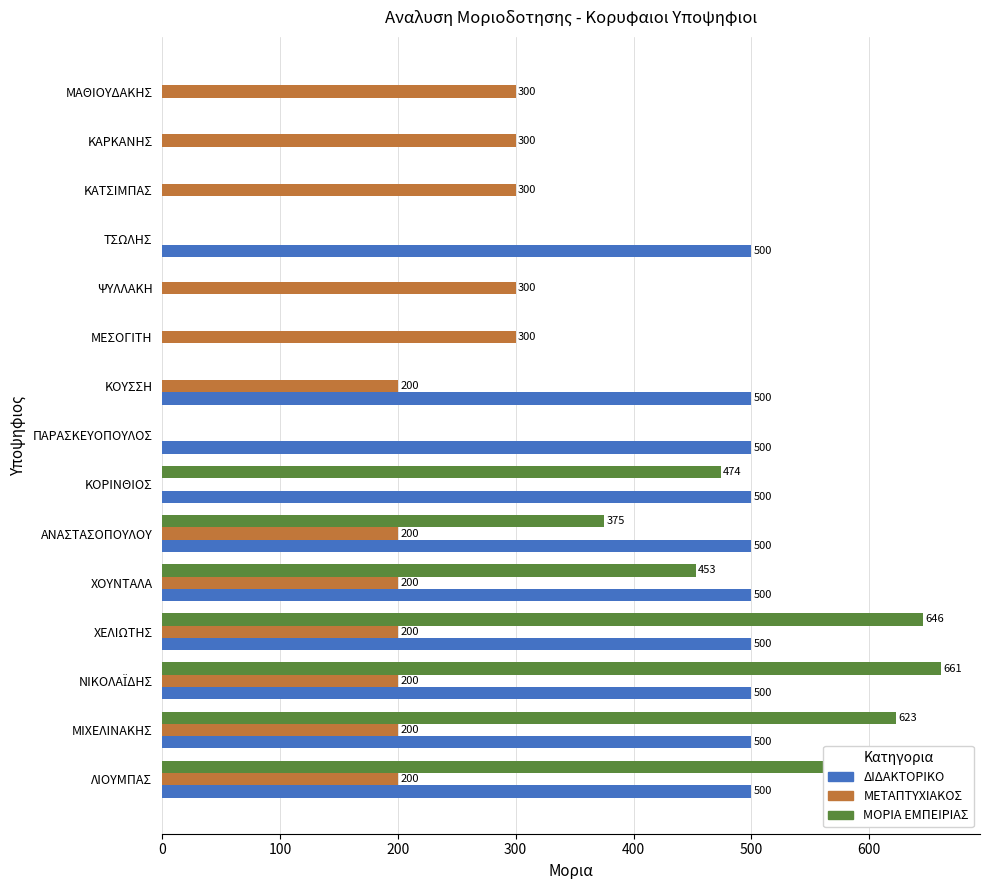

Between ΑΝΑΣΤΑΣΟΠΟΥΛΟΥ and ΤΣΩΛΗΣ, which series saw the biggest shift?

ΜΟΡΙΑ ΕΜΠΕΙΡΙΑΣ